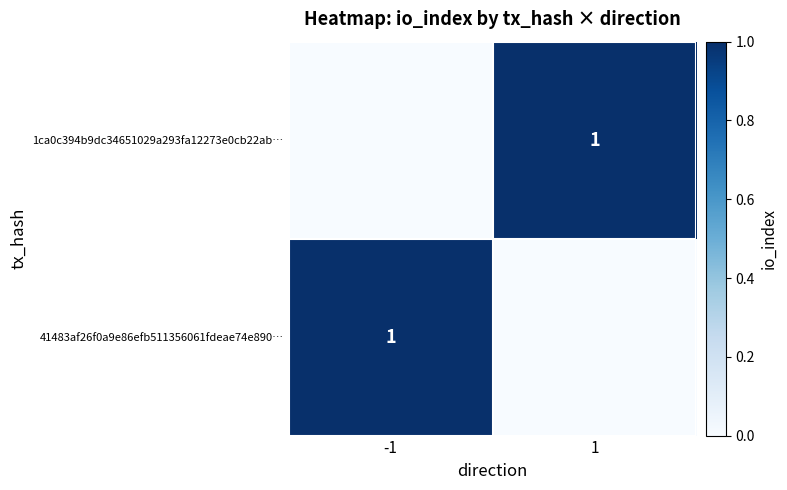

How many data points does each series have?

2